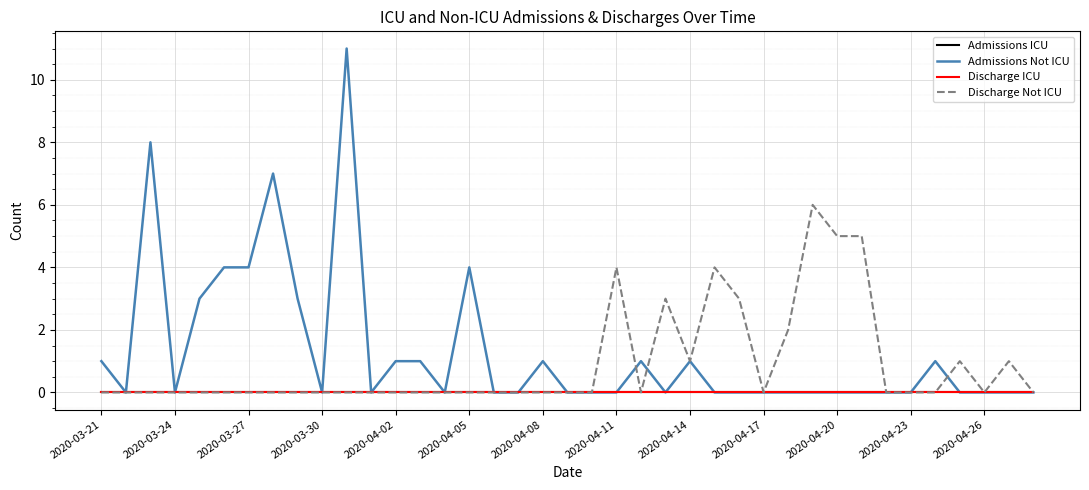

Does the chart display data point markers on the line(s)?

No